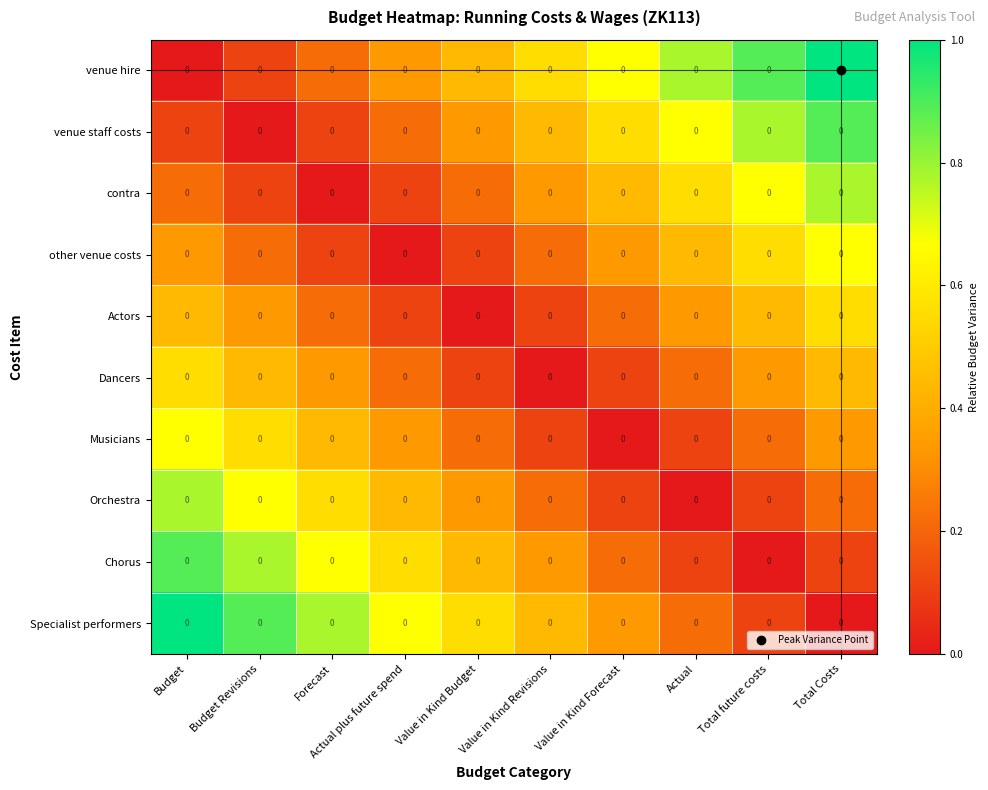

Rank the series at Total Costs from lowest to highest value.

Specialist performers, Chorus, Orchestra, Musicians, Dancers, Actors, other venue costs, contra, venue staff costs, venue hire